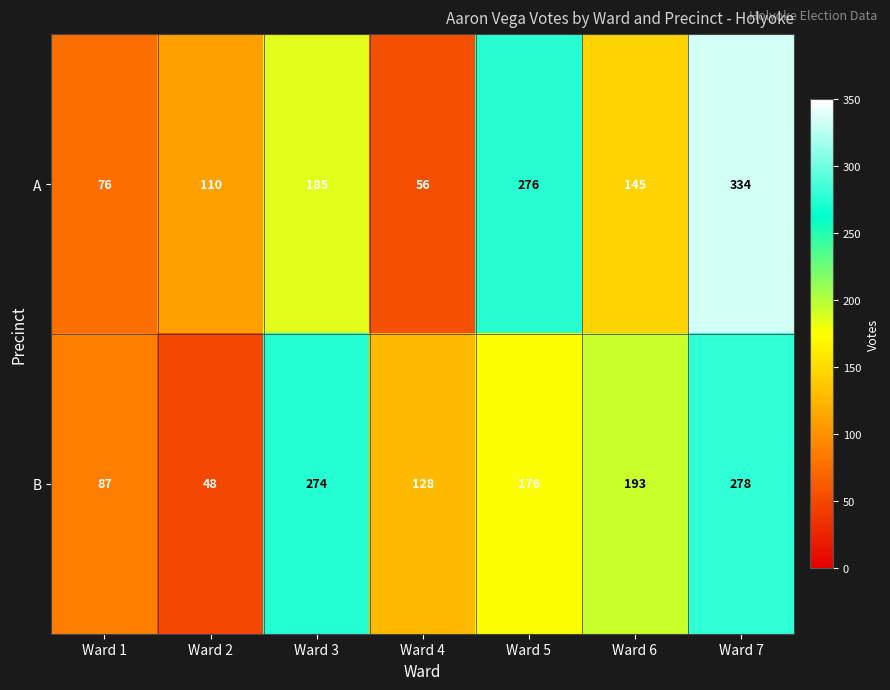

Reading left to right, extract all data points from this chart.

A: 76	110	185	56	276	145	334
B: 87	48	274	128	176	193	278